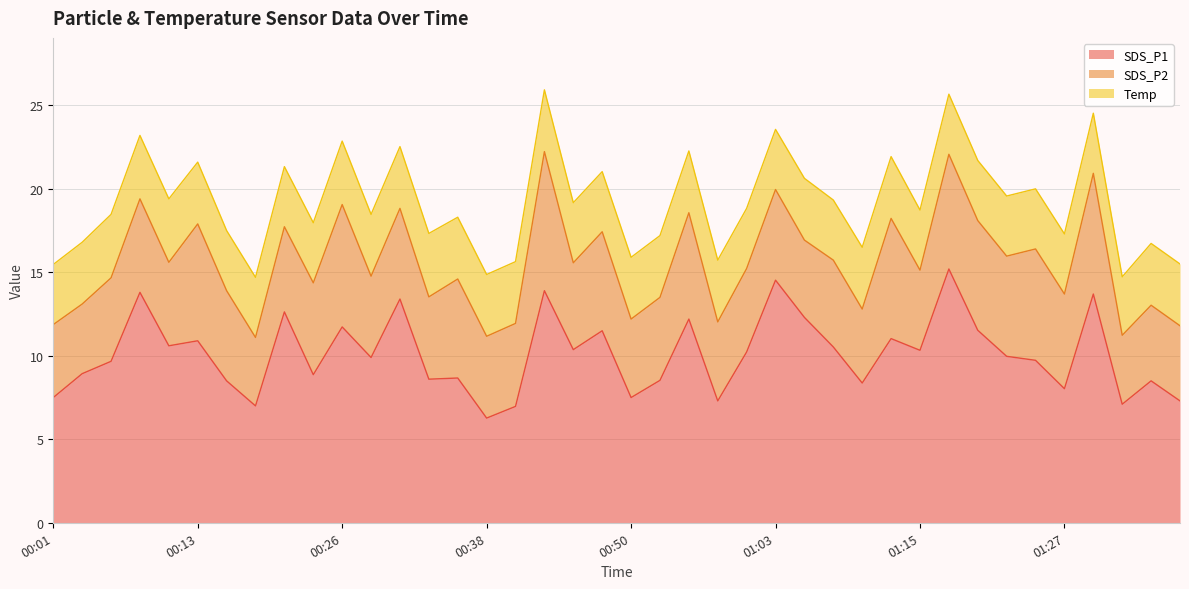

What is the average value of the Temp series?

3.7